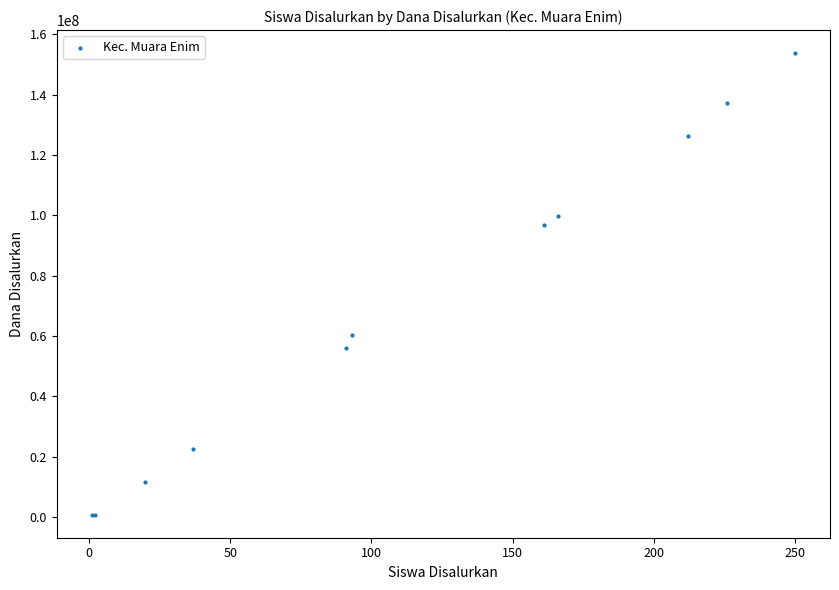

What Y value in the scatter plot is closest to 77250000?

60375000